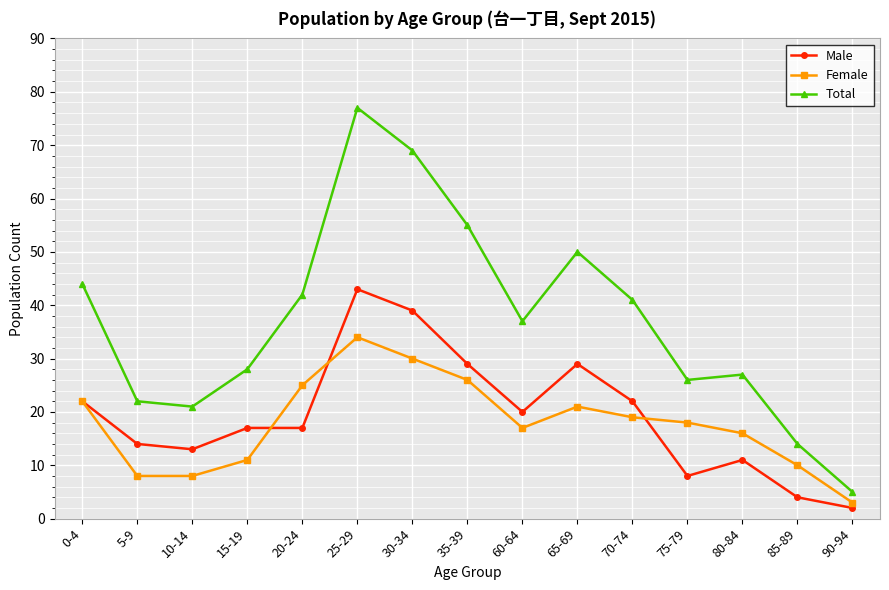

Is the value of Male at 70-74 greater than the value of Female at 70-74?

Yes